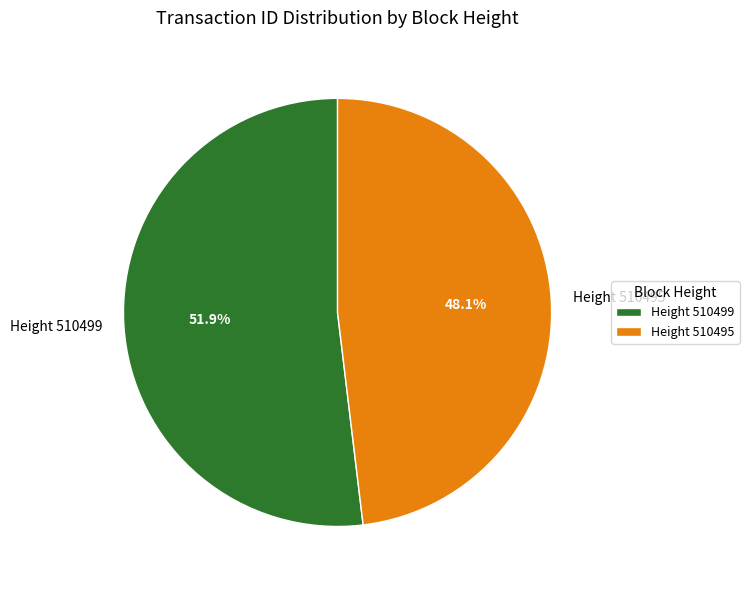

What is the ratio of the value at Height 510495 to the value at Height 510499?

0.9